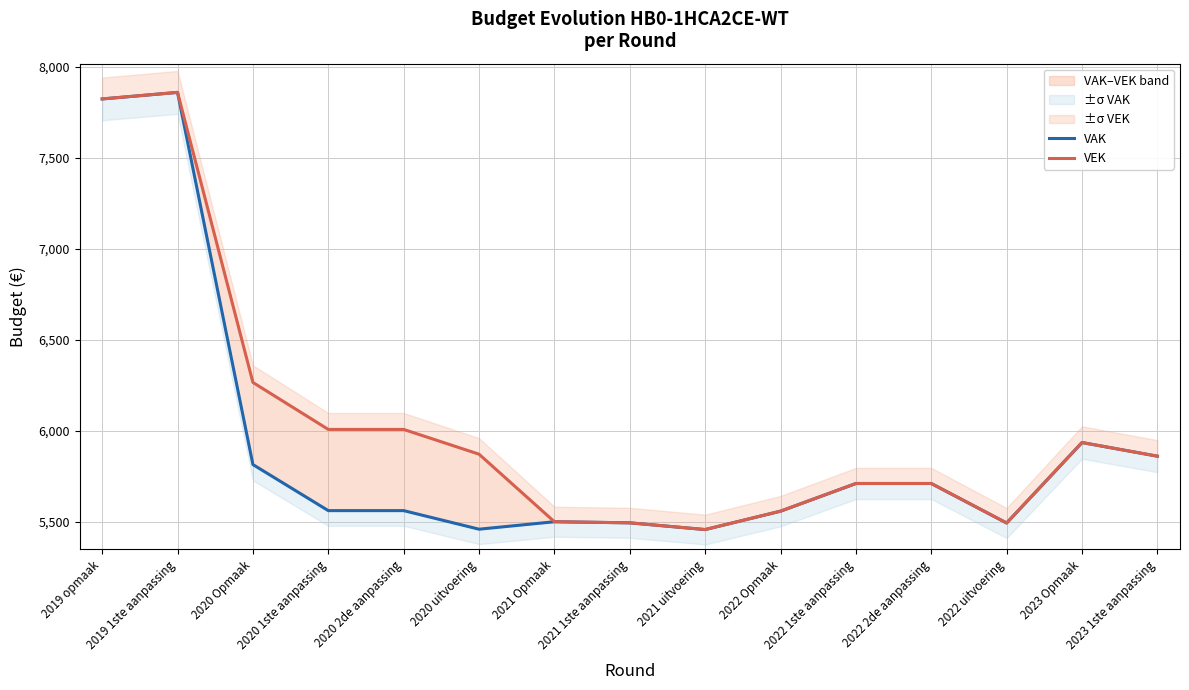

What is the maximum value for VAK?

7858